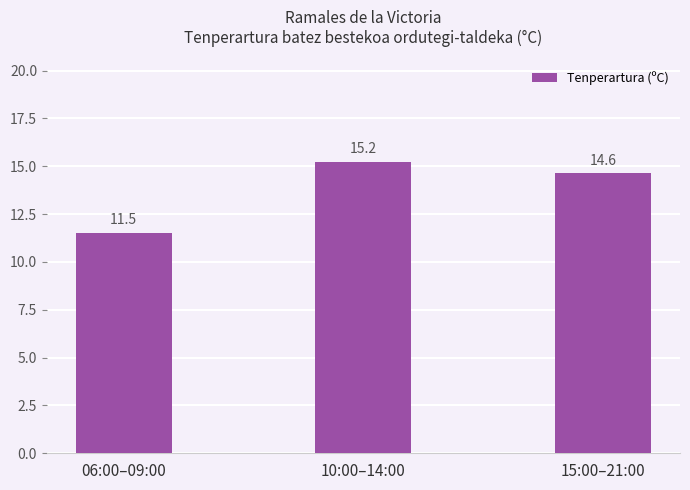

What is the difference between the maximum and minimum values?

3.7